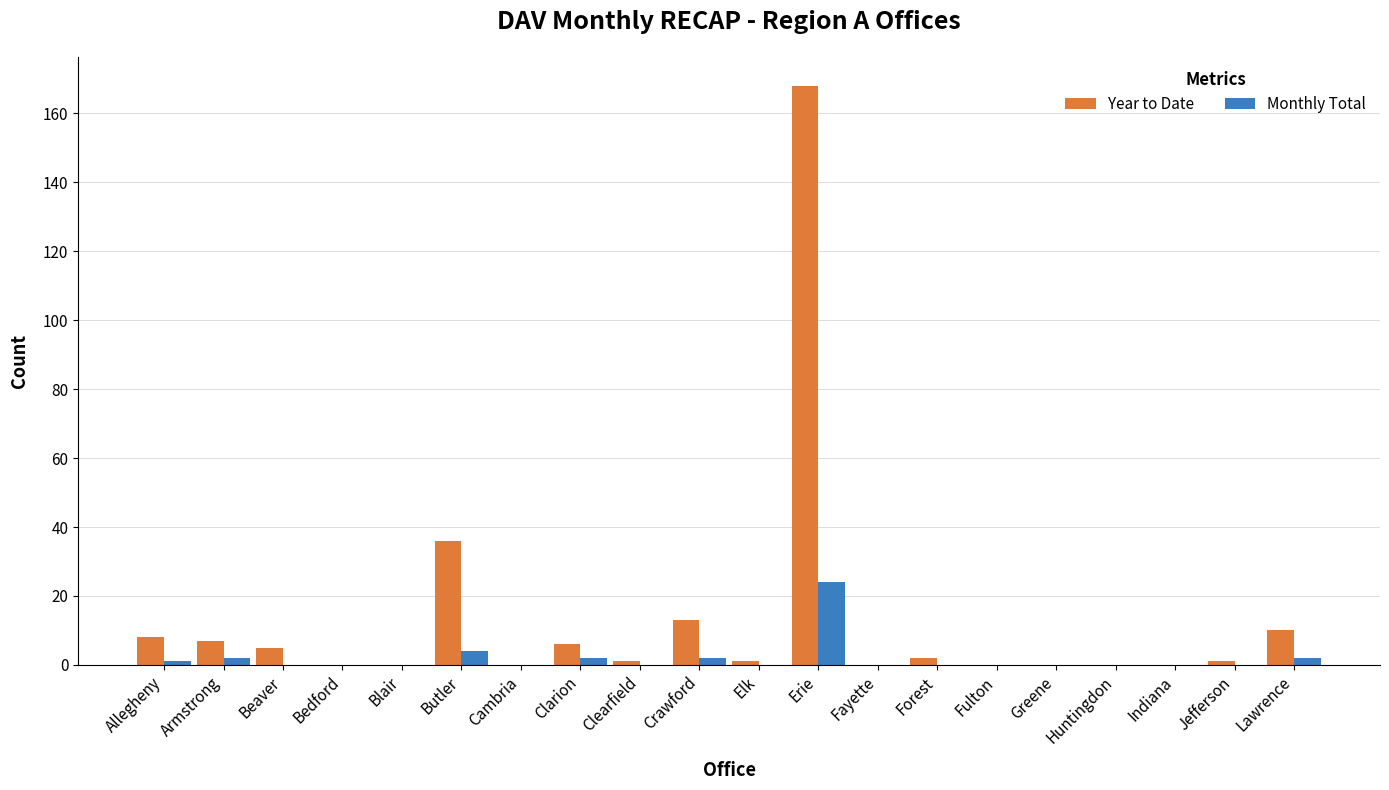

Count the number of data series in this chart.

2